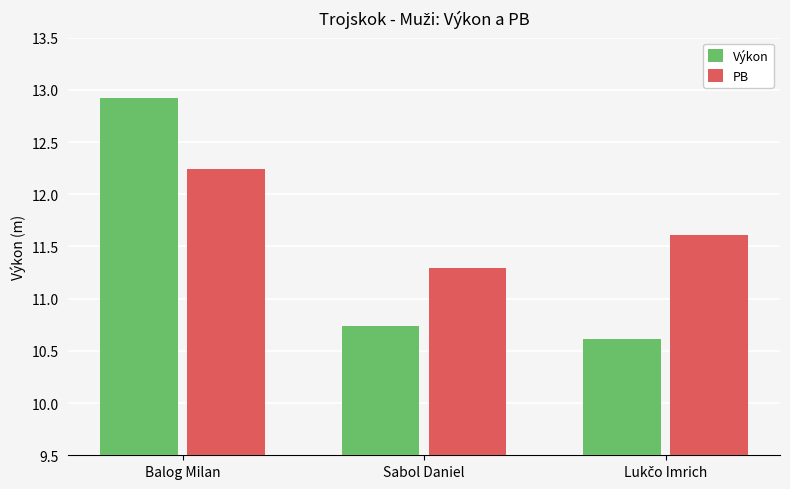

At which label does PB reach its peak?

Balog Milan